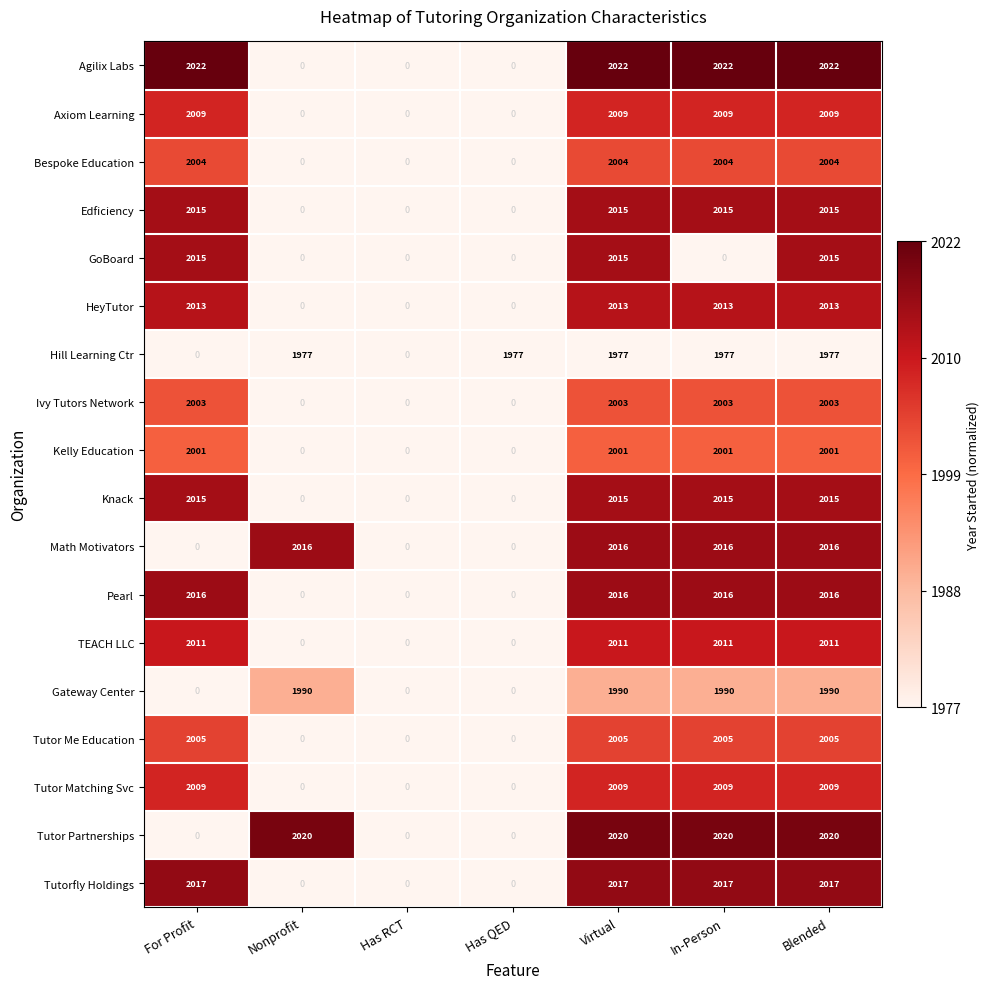

What is the difference between the highest and lowest values at In-Person?

2022